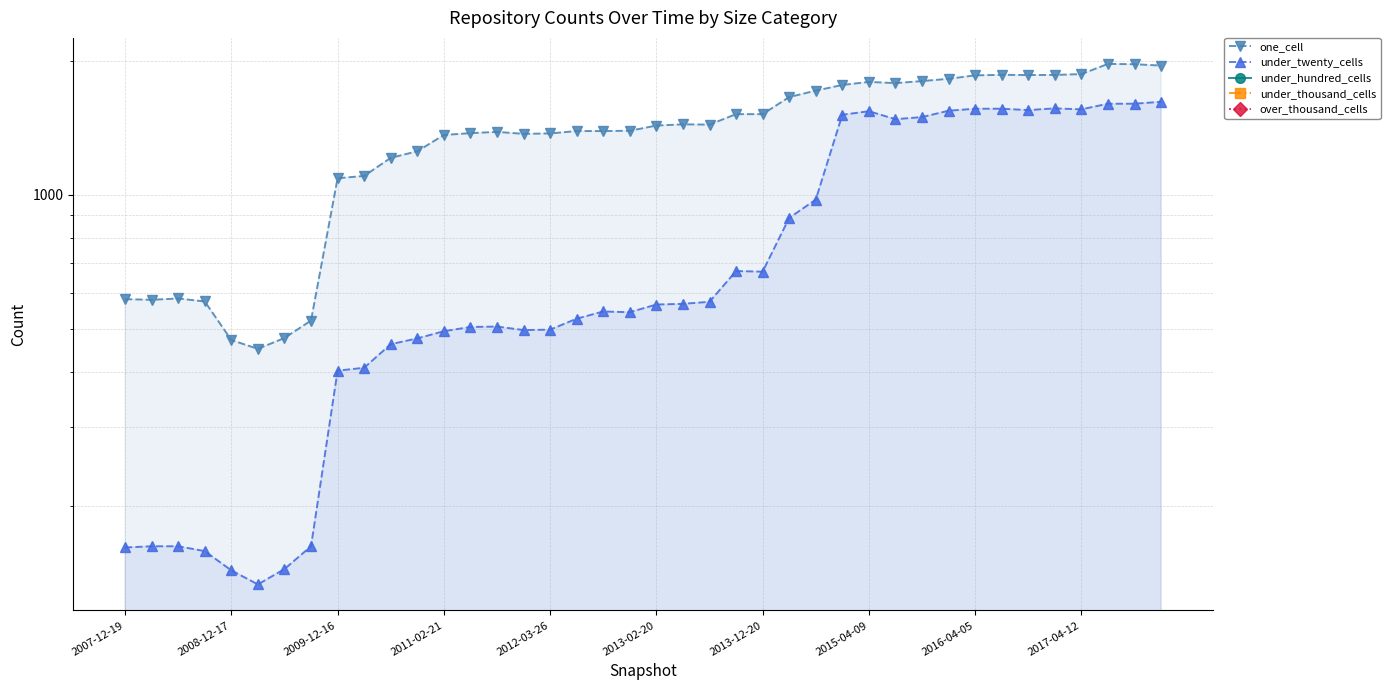

True or false: under_thousand_cells and one_cell intersect in this chart.

False